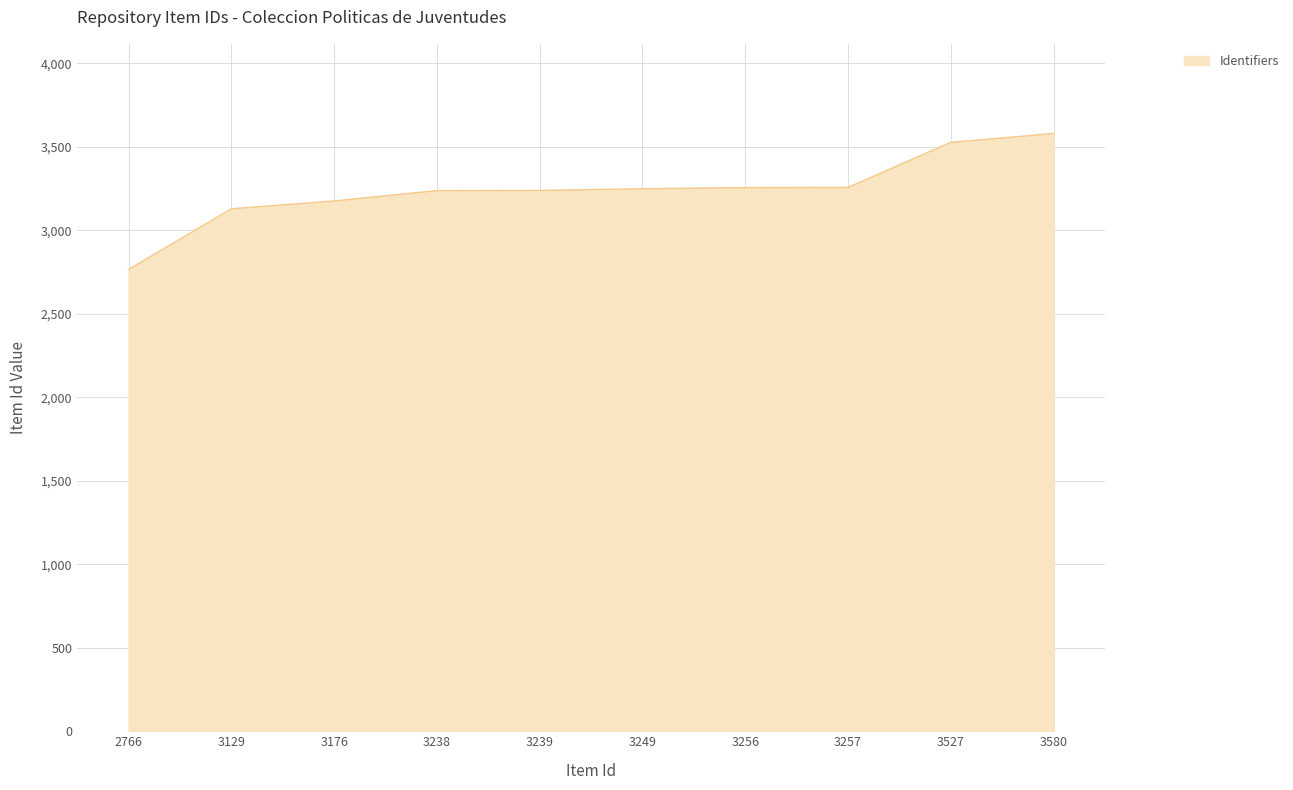

At which category does the chart reach its minimum across all series?

2766